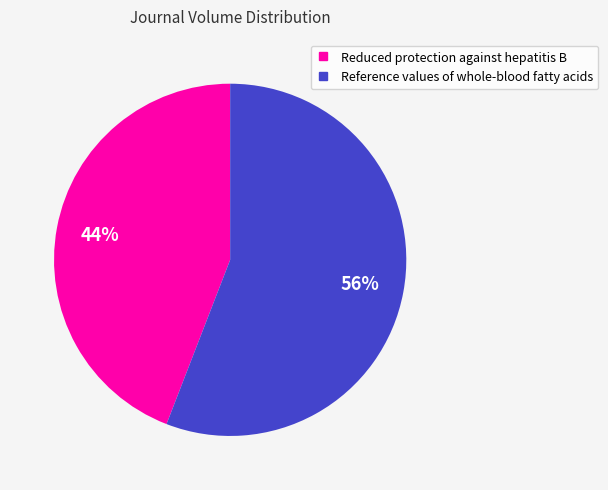

To the nearest percent, what is the combined percentage of Reference values of whole-blood fatty acids and Reduced protection against hepatitis B?

100%